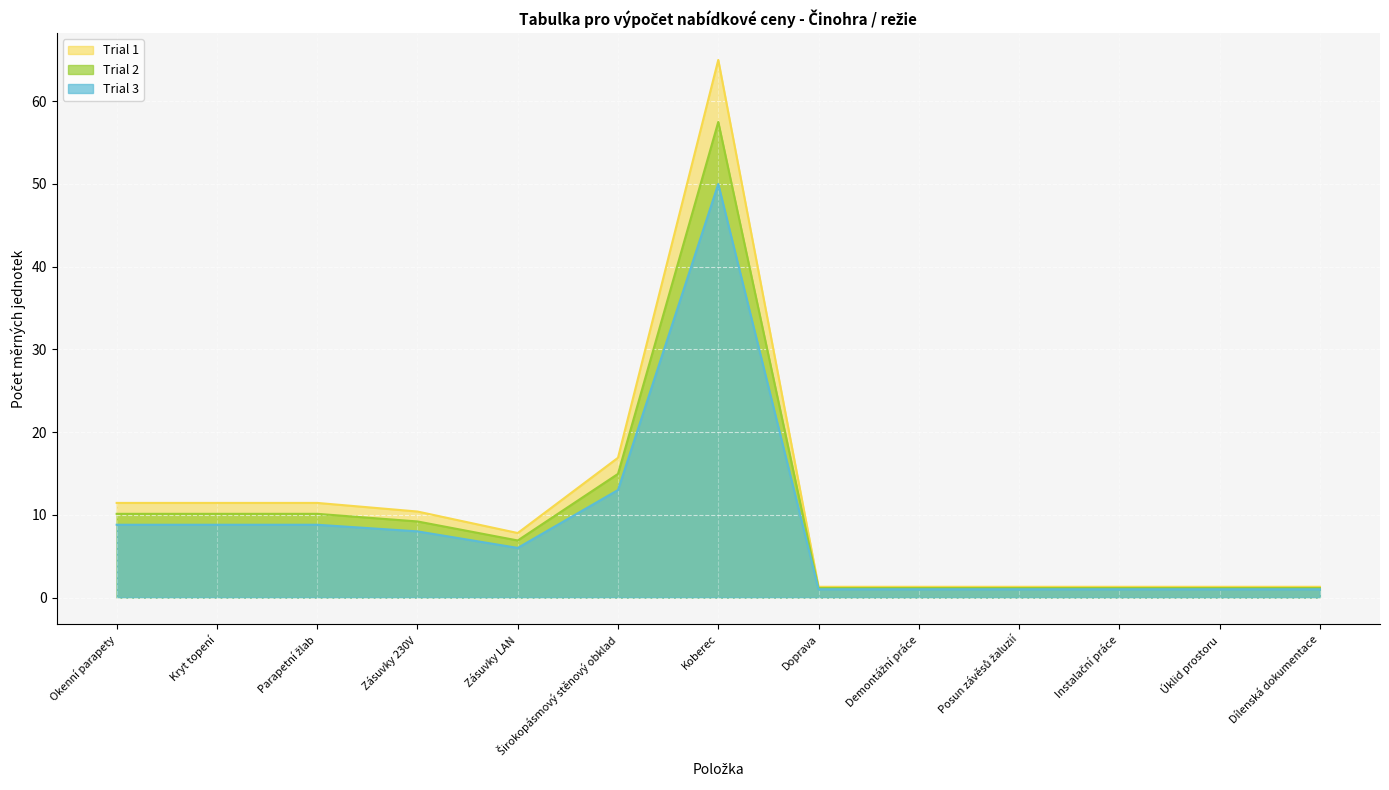

Which category has the lowest value in the Počet měrných jednotek series?

Doprava